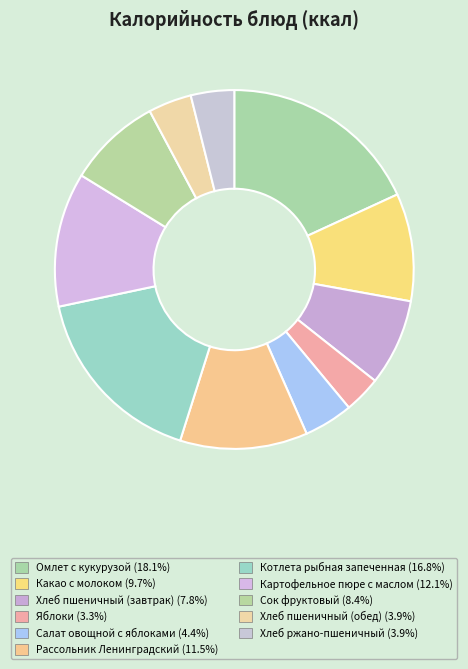

How many slices are in this pie chart?

11